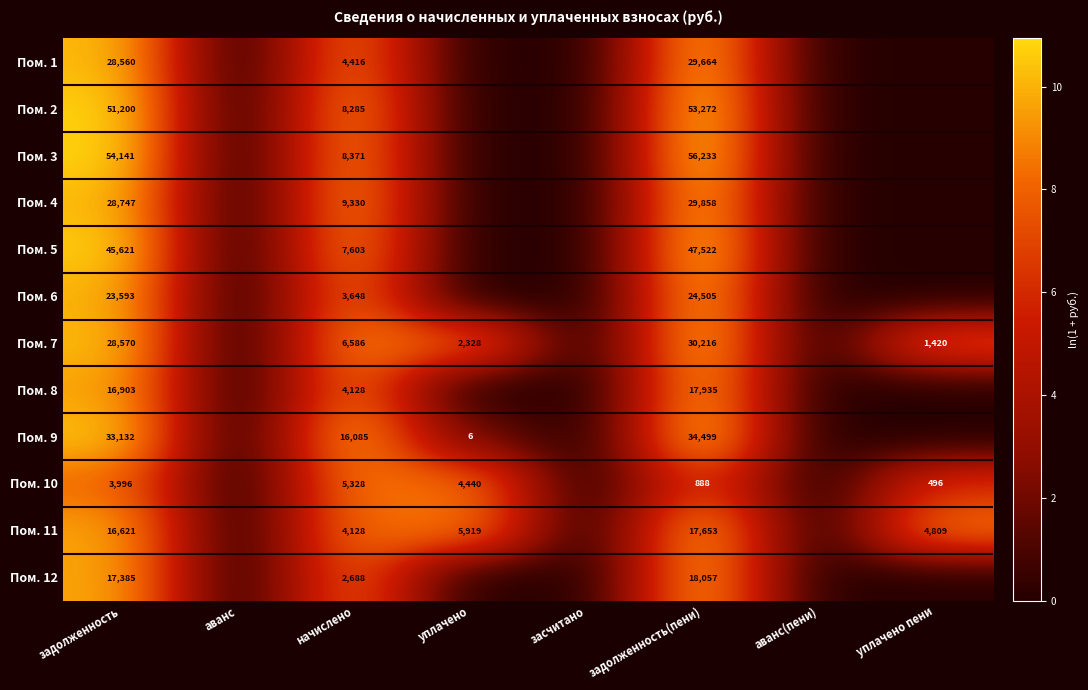

The value of Пом. 7 at уплачено is 2328. True or false?

True